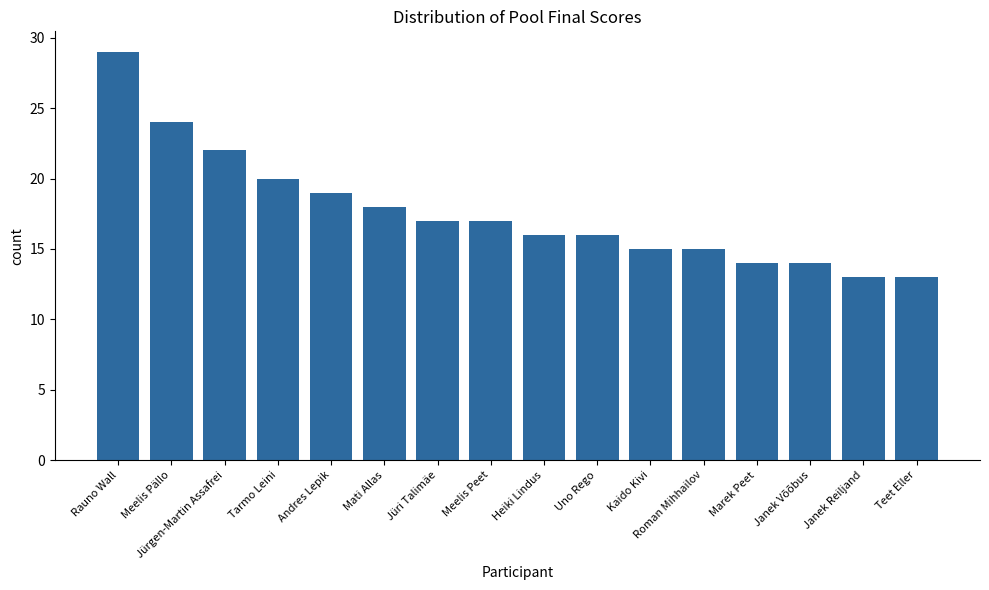

What is the average value?

18